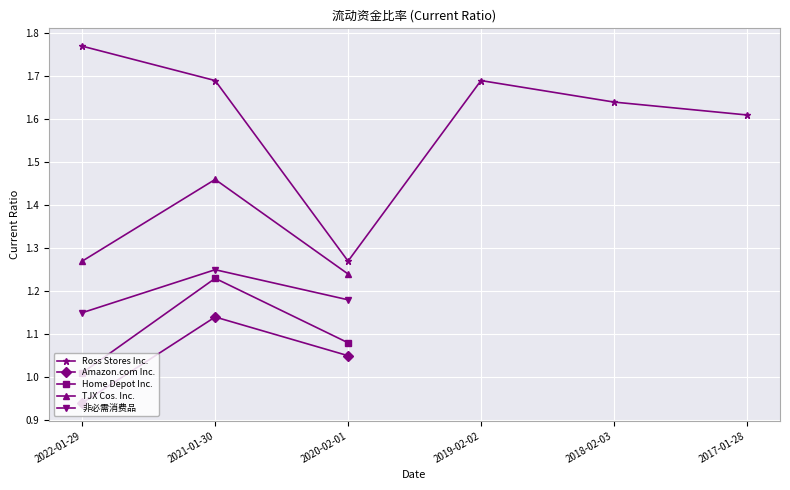

What position from the left is 2017-01-28?

6